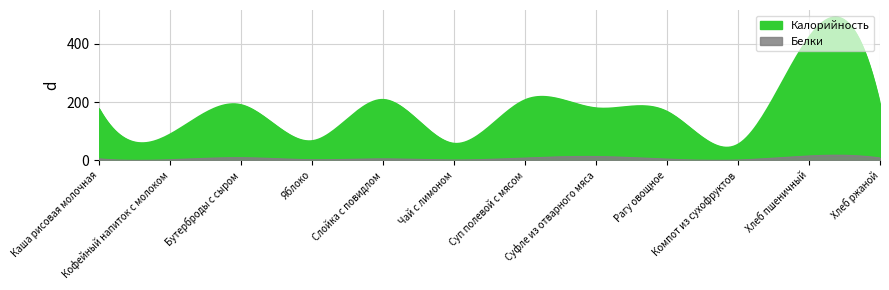

True or false: Белки and Калорийность intersect in this chart.

False